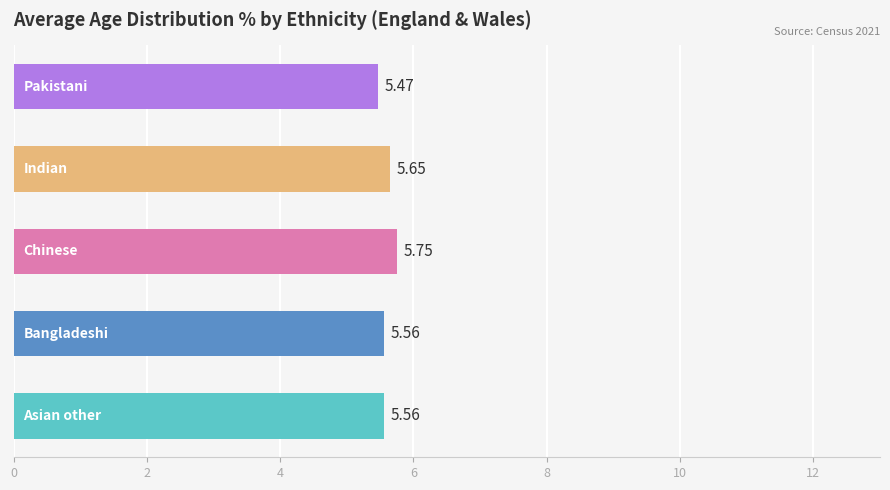

What is the sum of all values?

28.0